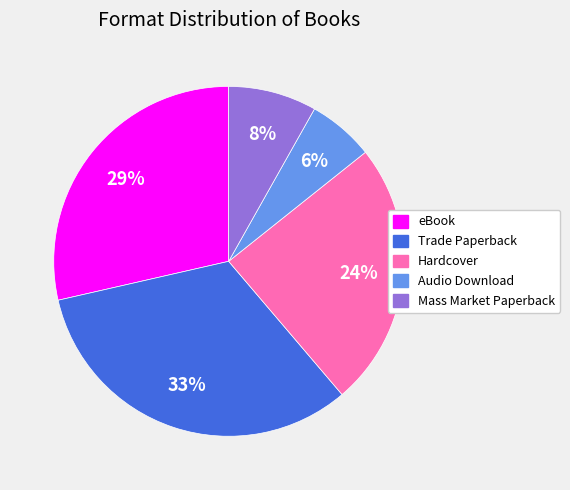

To the nearest percent, what percentage of the pie is Hardcover?

24%